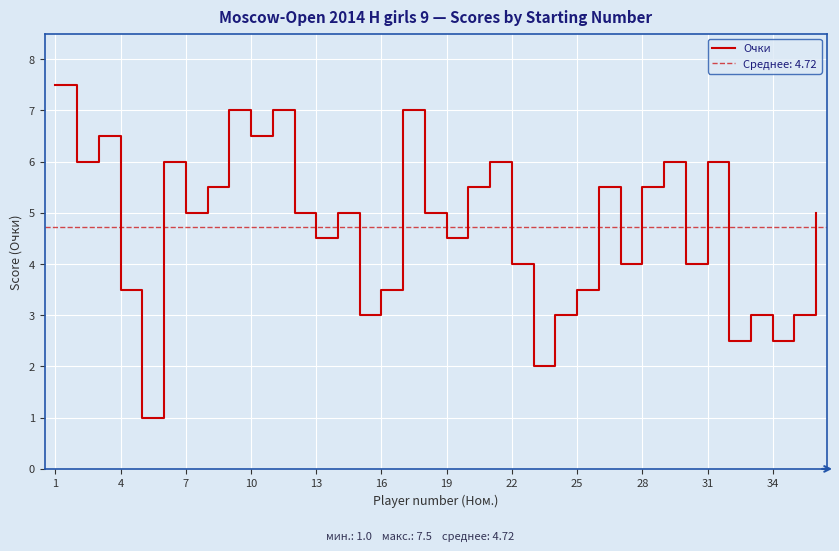

Is it true that Очки equals 10.0 at 1?

False